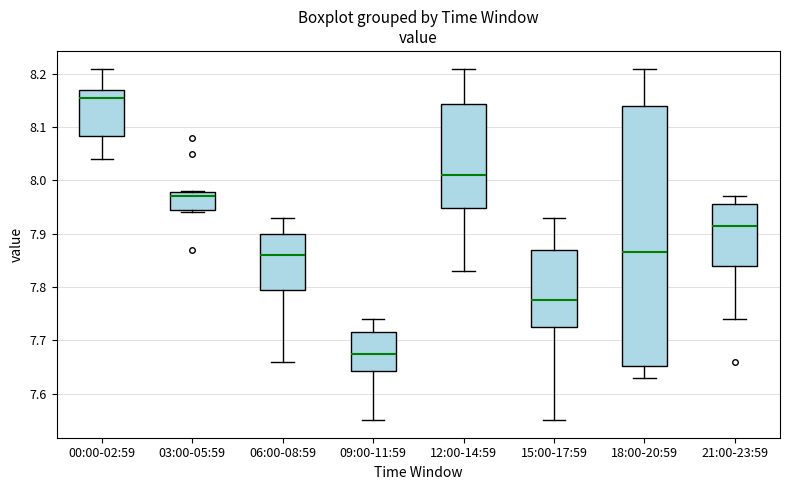

Comparing the boxes themselves (not the whiskers), which one is the tallest?

18:00-20:59